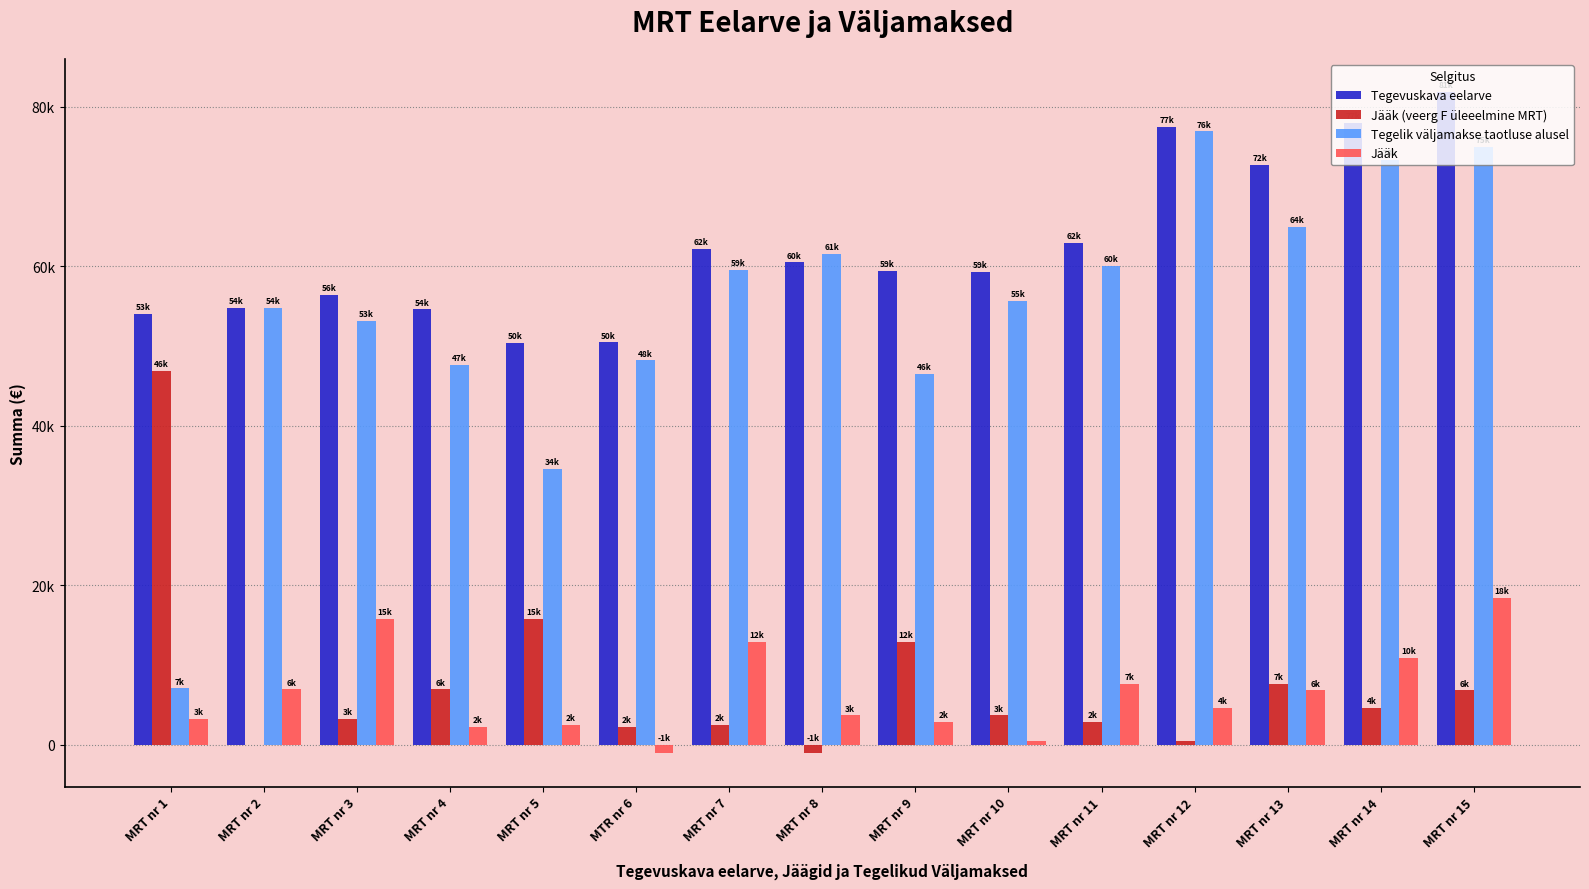

Are the bars grouped side by side (vs. stacked)?

Yes